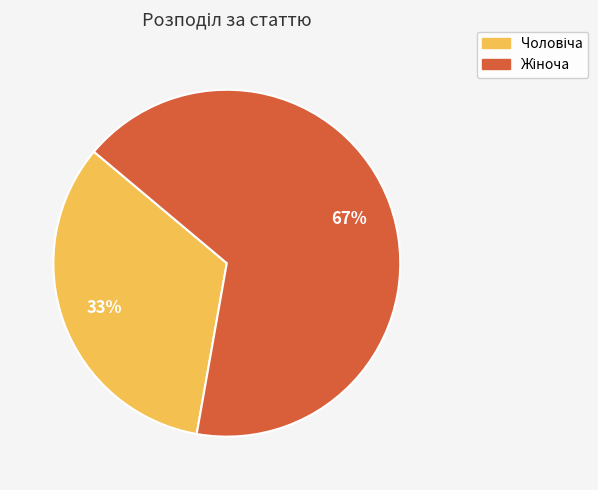

Is there a majority slice in this chart?

Yes